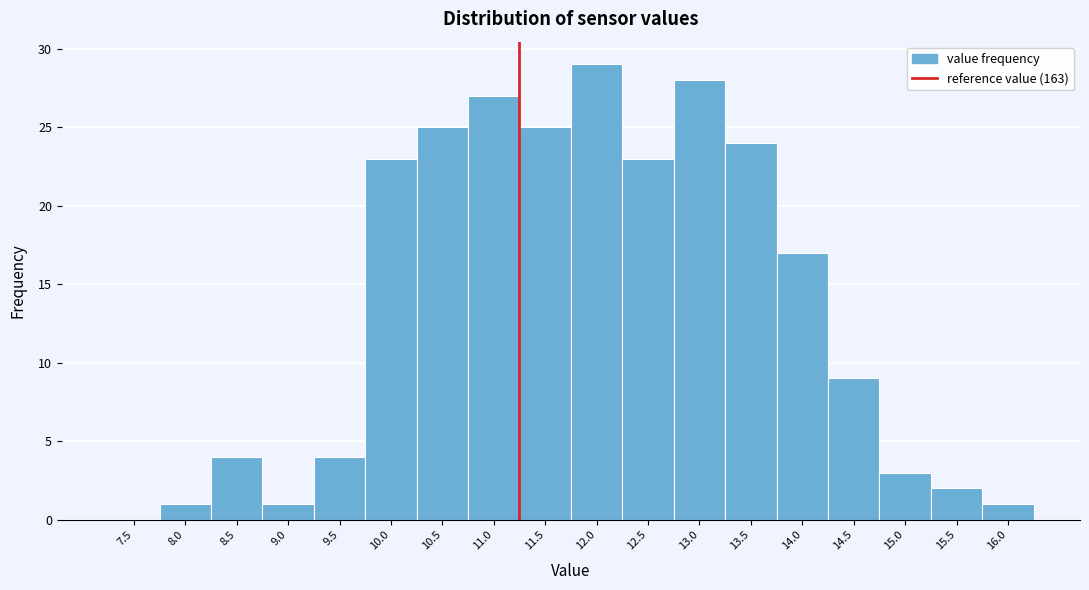

Reading right to left, what are all the values shown in this chart?

16.0=1	15.5=2	15.0=3	14.5=9	14.0=17	13.5=24	13.0=28	12.5=23	12.0=29	11.5=25	11.0=27	10.5=25	10.0=23	9.5=4	9.0=1	8.5=4	8.0=1	7.5=0